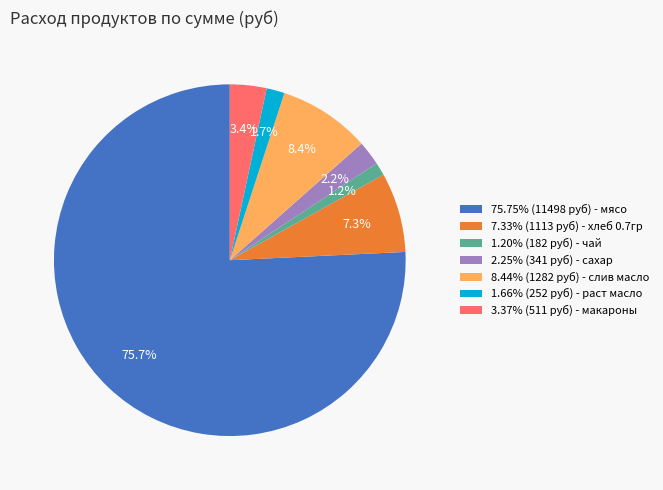

To the nearest percent, what is the average slice percentage?

14%